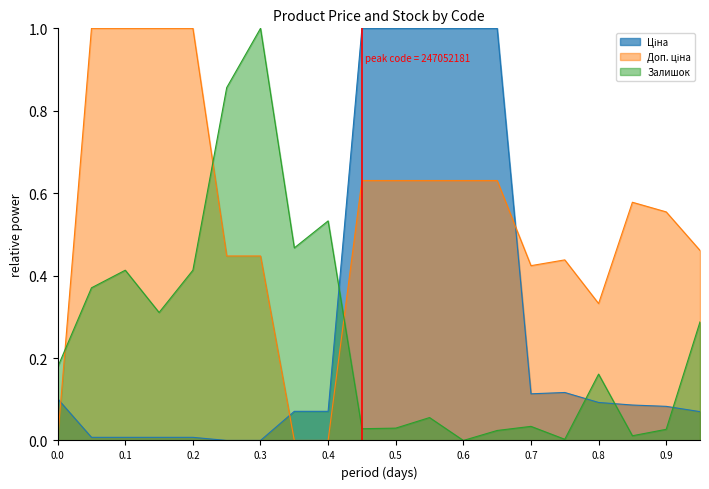

What is the difference between the maximum and minimum values in the Залишок series?

1.0